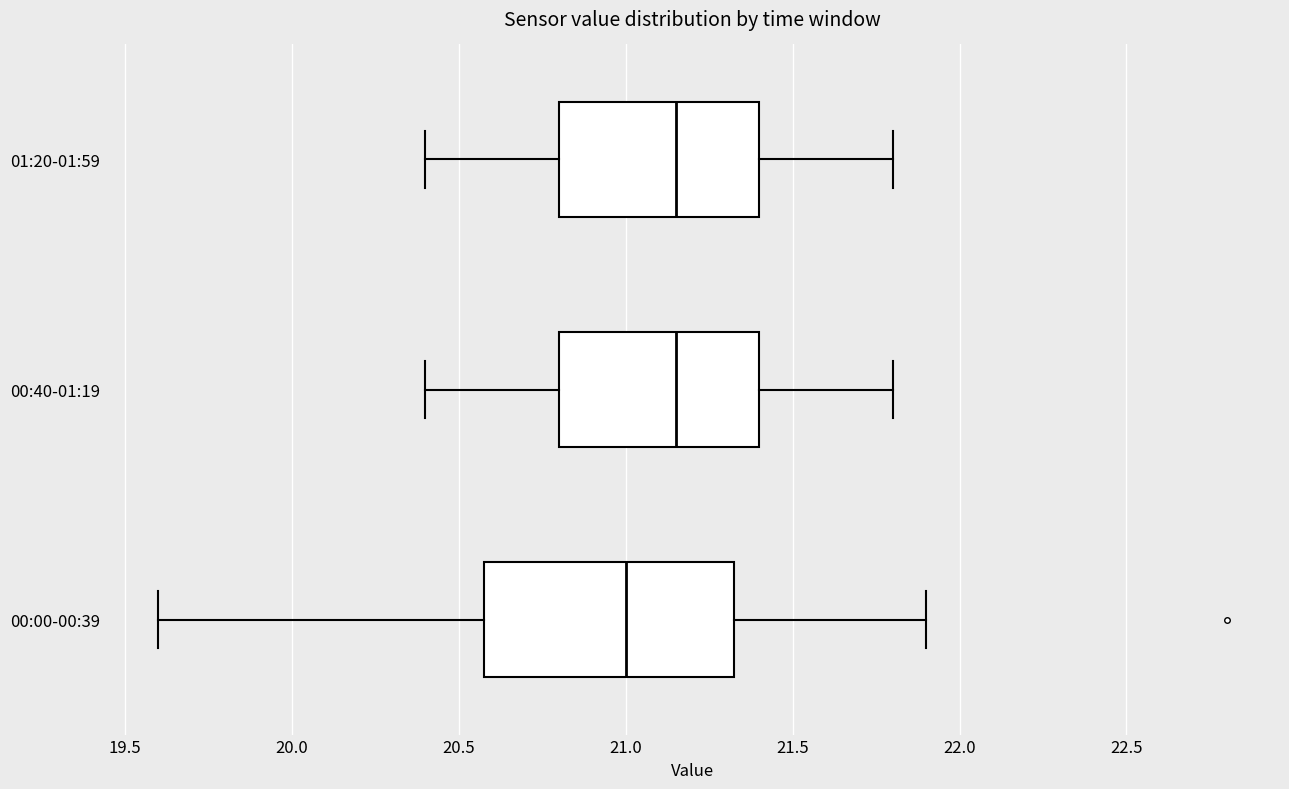

Reading bottom to top, read every box against the x-axis: the position of its median line, the range the box covers, and the ends of its whiskers. The values are not printed on the chart, so give them approximately, as read against the axis.

00:00-00:39: median 21.00, box 20.60 to 21.35, whiskers 19.60 to 21.90
00:40-01:19: median 21.15, box 20.80 to 21.40, whiskers 20.40 to 21.80
01:20-01:59: median 21.15, box 20.80 to 21.40, whiskers 20.40 to 21.80